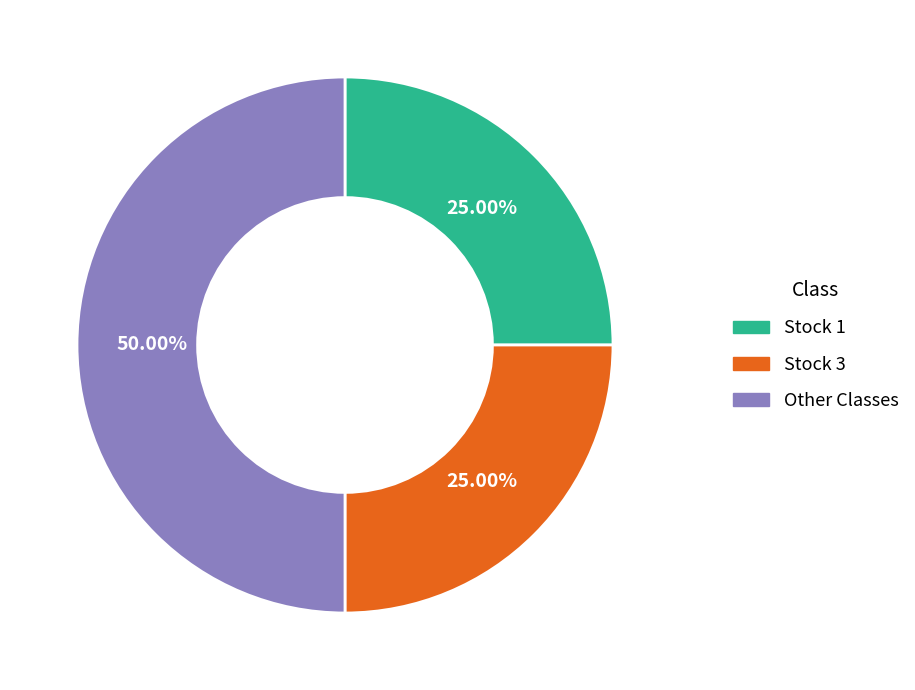

To the nearest percent, what is the difference between the largest and smallest slice percentages?

25%